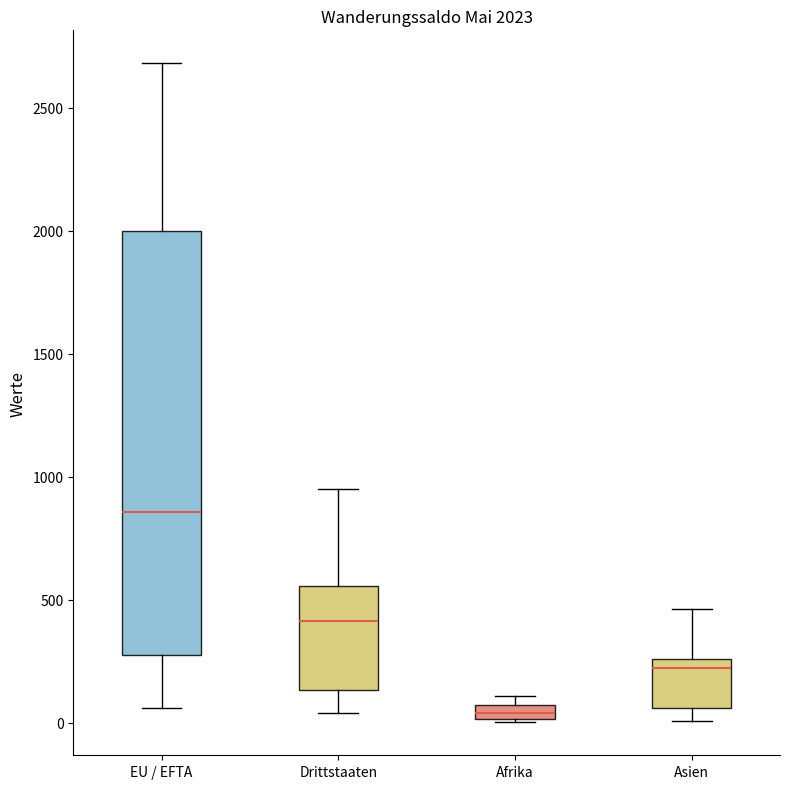

Which box has the highest median line?

EU / EFTA